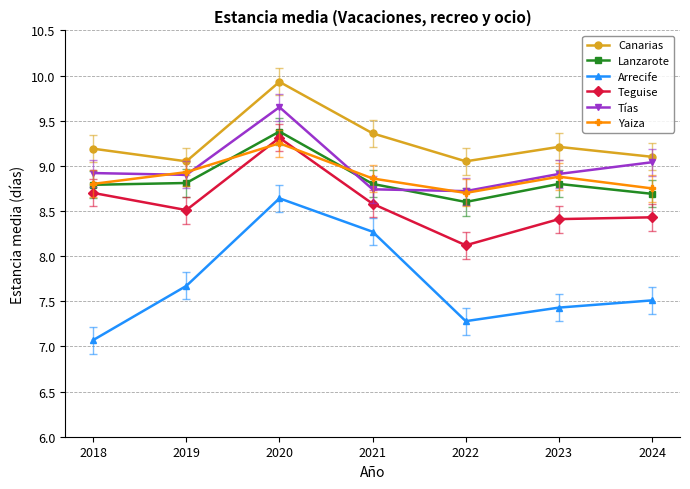

What is the greatest value displayed?

9.9